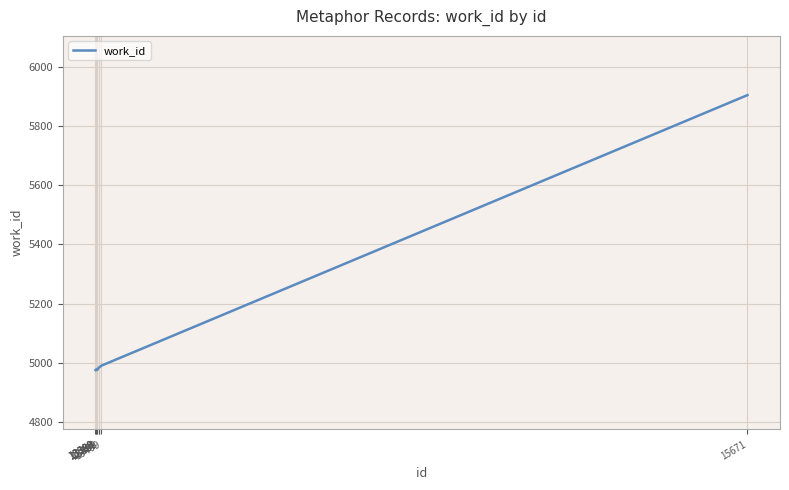

What is the maximum value shown in the chart?

5904